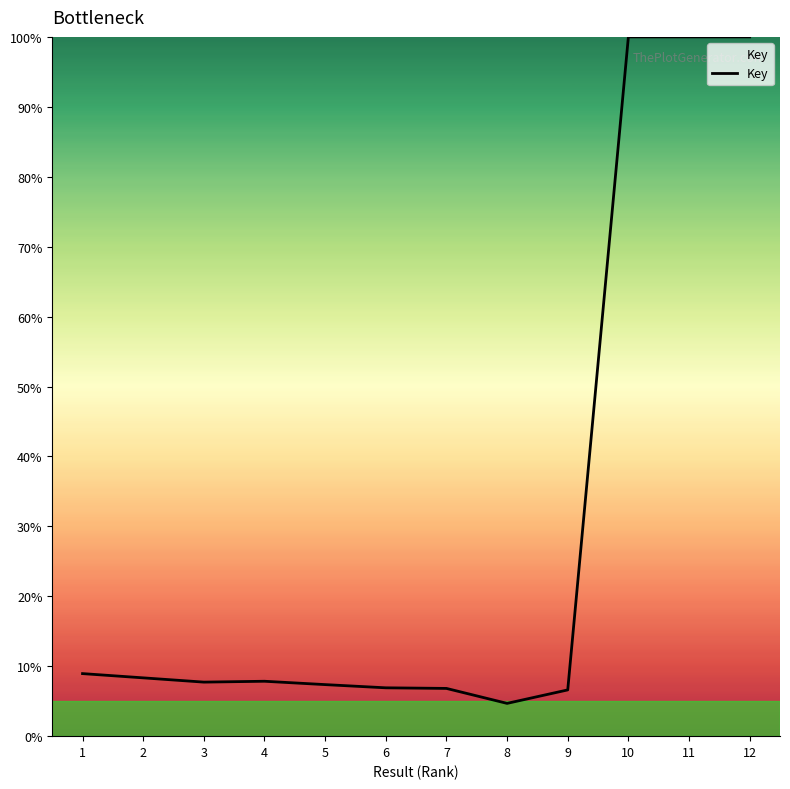

What is the difference between the values at 9 and 10?

93.4